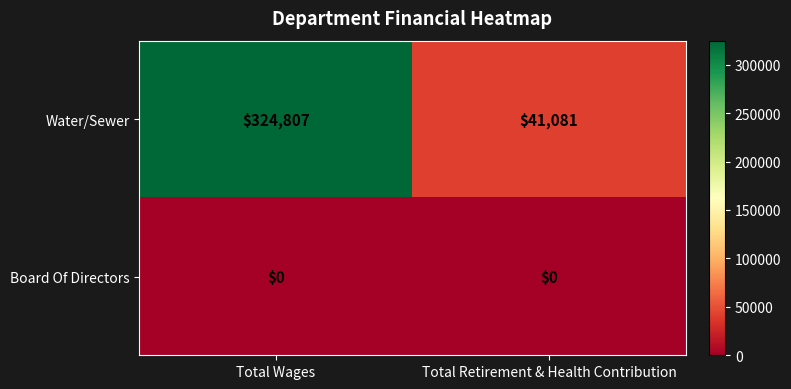

What is the average value of the Water/Sewer series?

182944